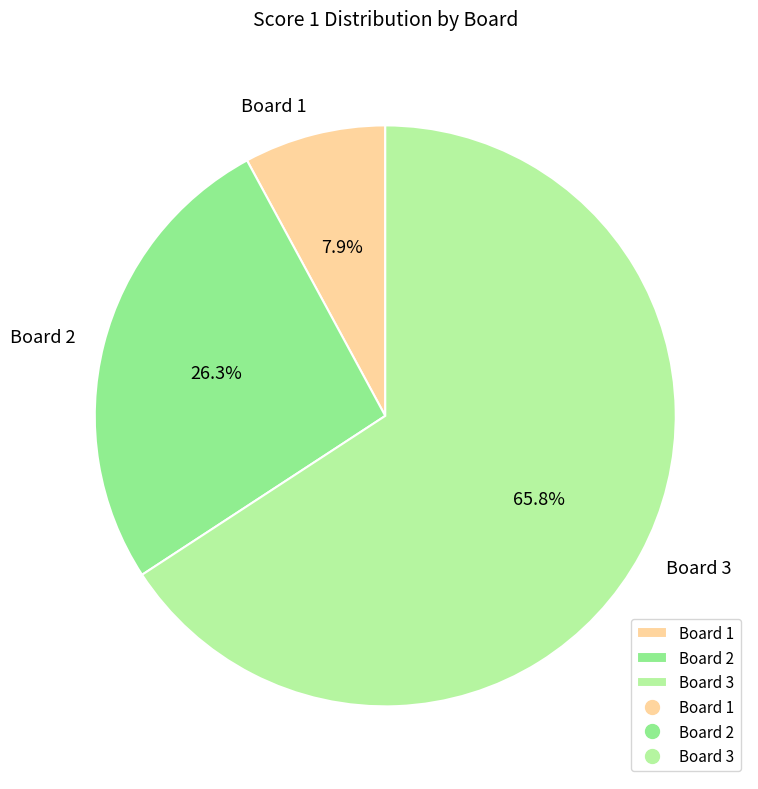

Count the number of slices in the pie.

3